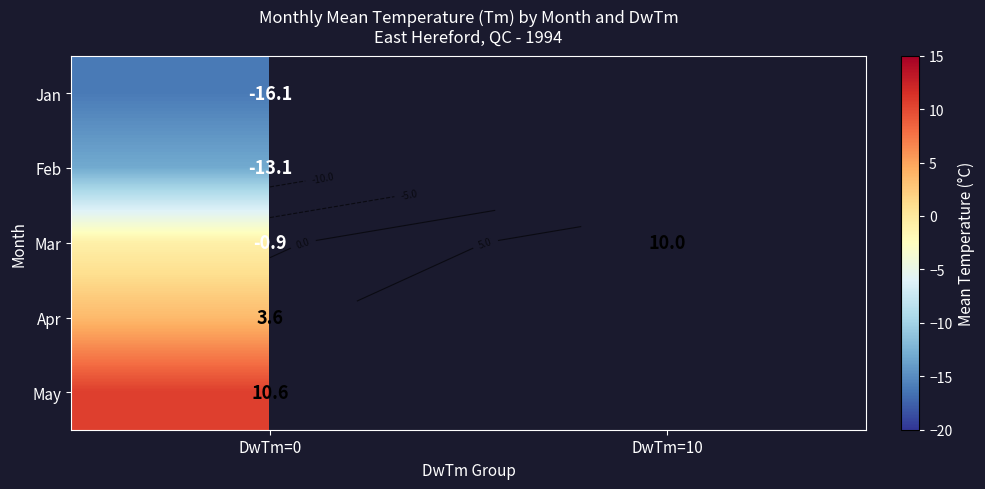

At how many categories does at least one series exceed -14?

2